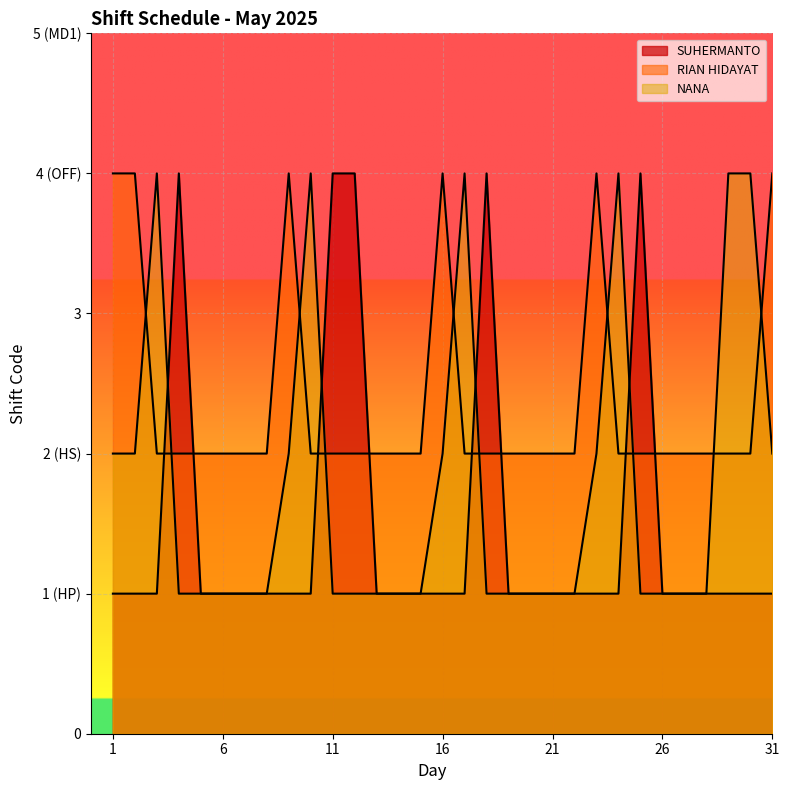

What is the sum of the RIAN HIDAYAT values at 14 and 25?

4